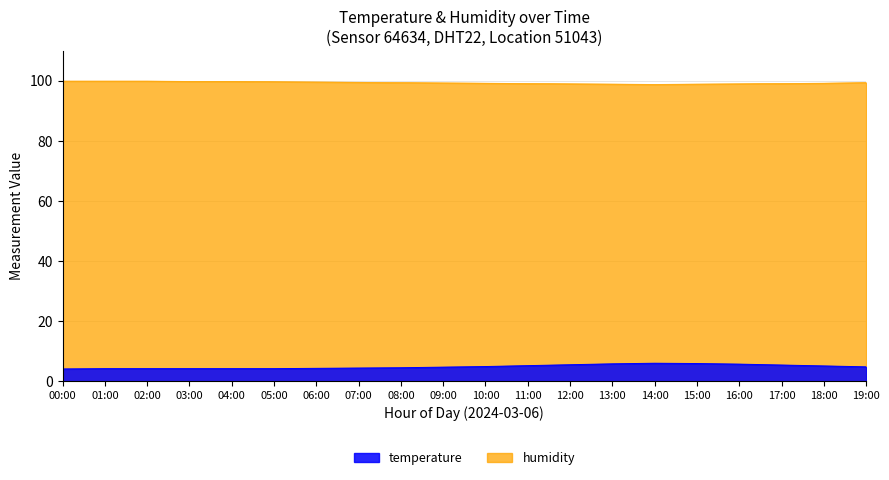

True or false: humidity has more than 2 points higher than both neighbors.

False